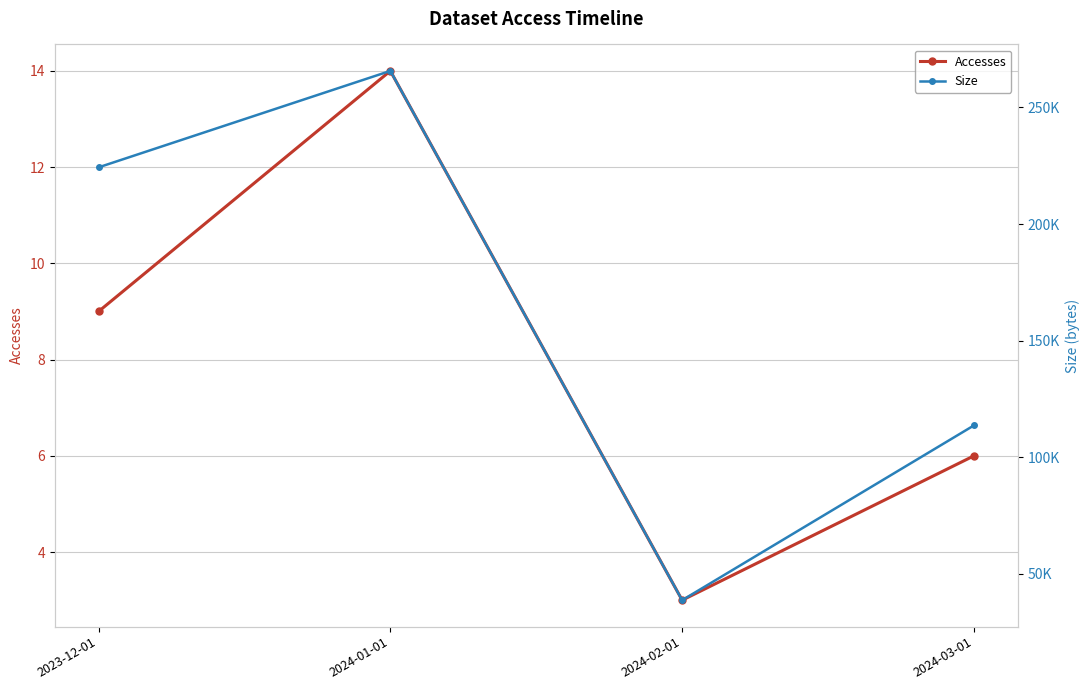

Reading left to right, extract all data points from this chart.

Accesses: 9	14	3	6
Size: 224318	265677	38711	113656